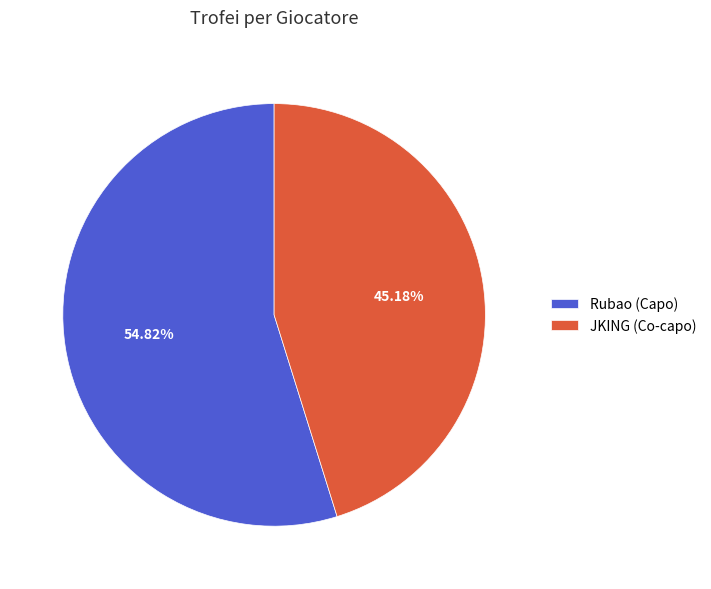

True or false: JKING (Co-capo) accounts for 56% of the total.

False